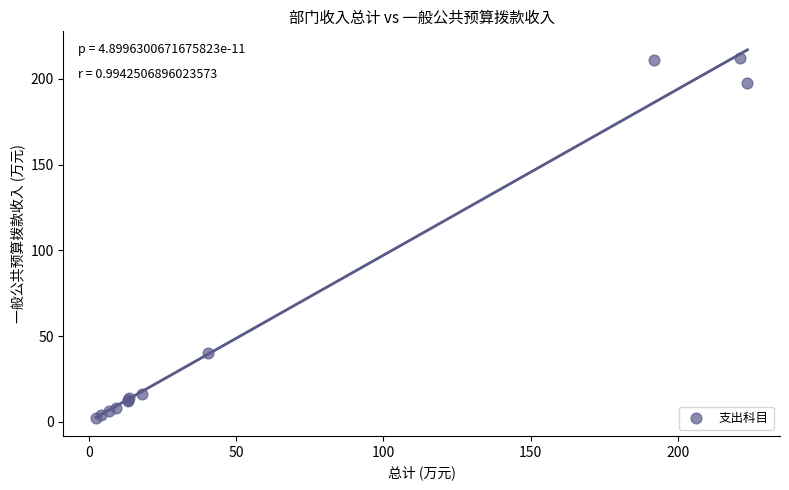

What Y value in the scatter plot is closest to 107?

40.0